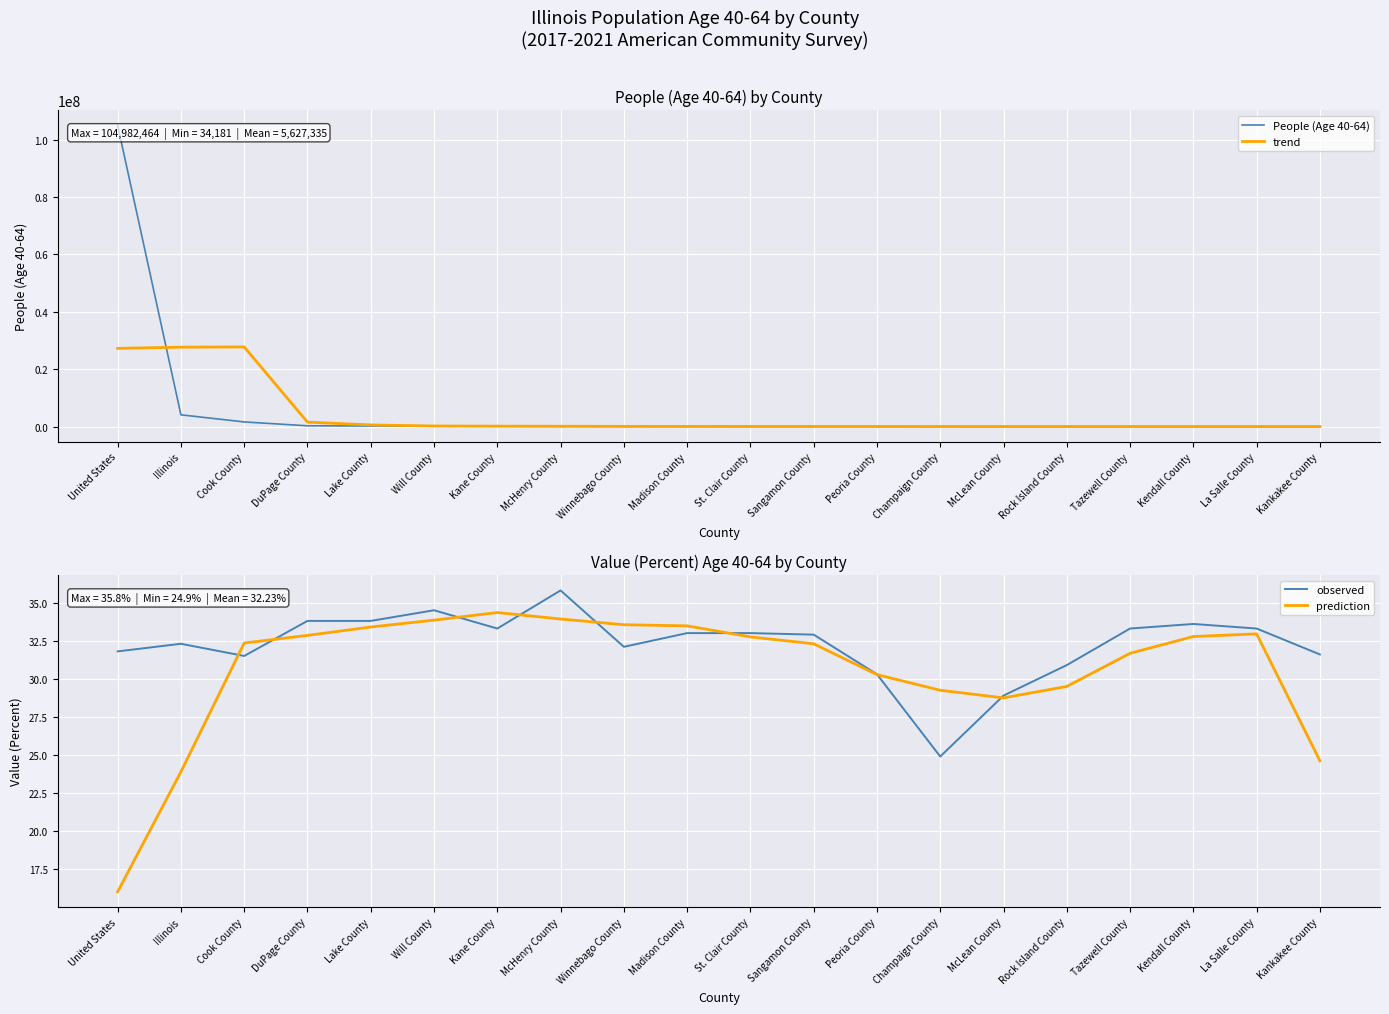

Count the number of data series in this chart.

4